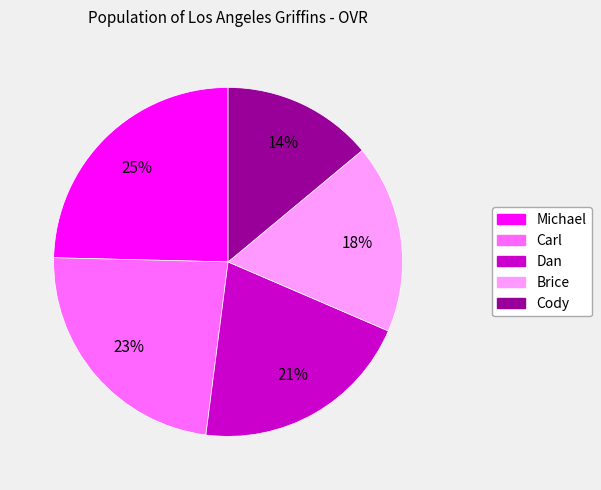

Does any single category account for the majority?

No